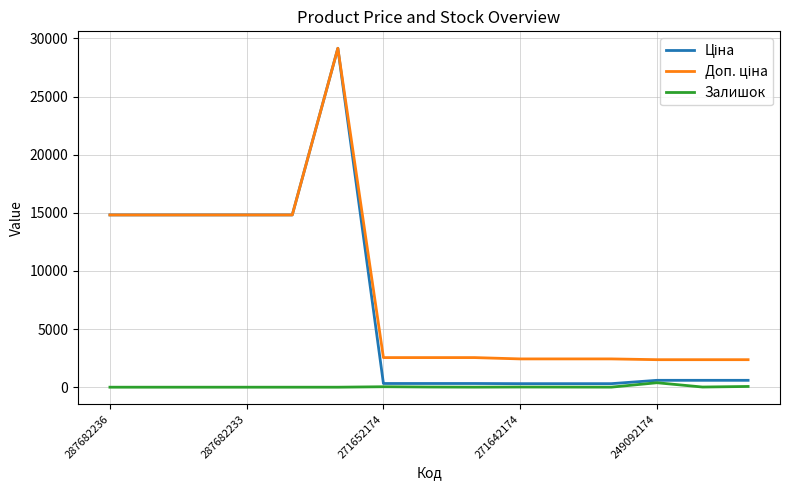

What is the maximum value shown in the chart?

29152.3